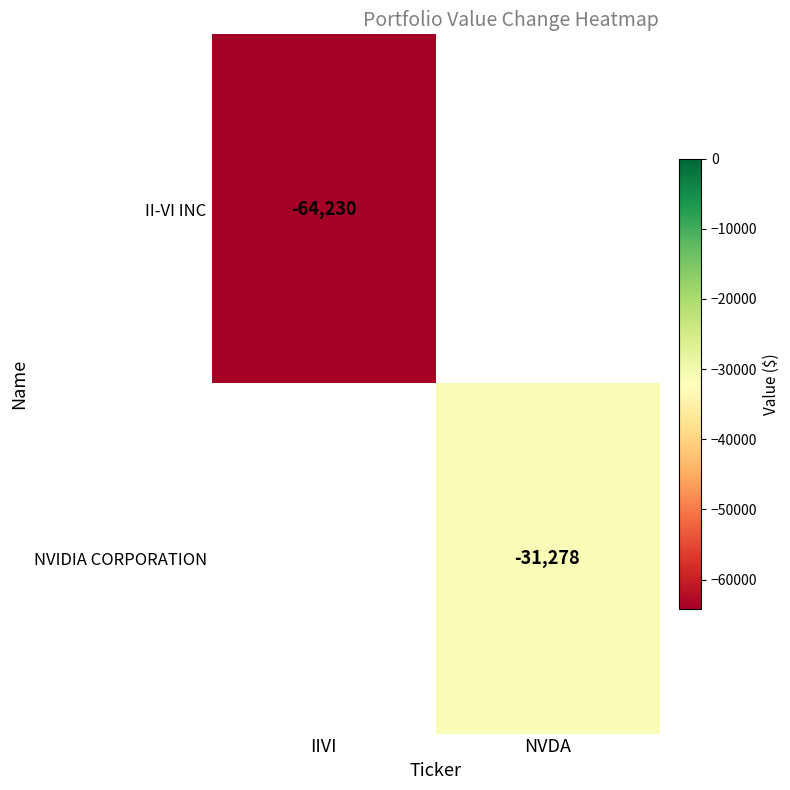

The NVIDIA CORPORATION series shows -18712 at NVDA. True or false?

False